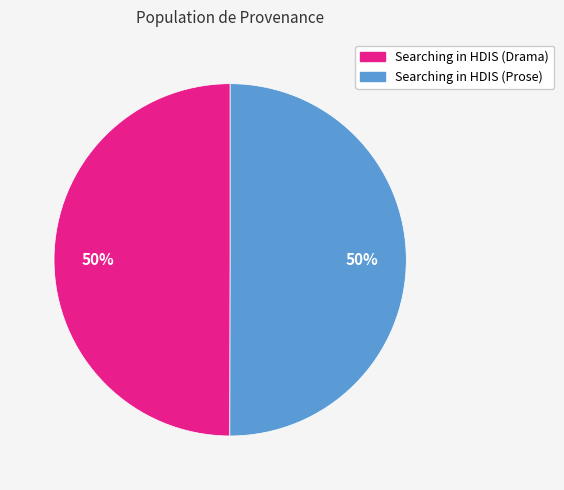

Is it true that Searching in HDIS (Drama) is 50% of the pie?

True